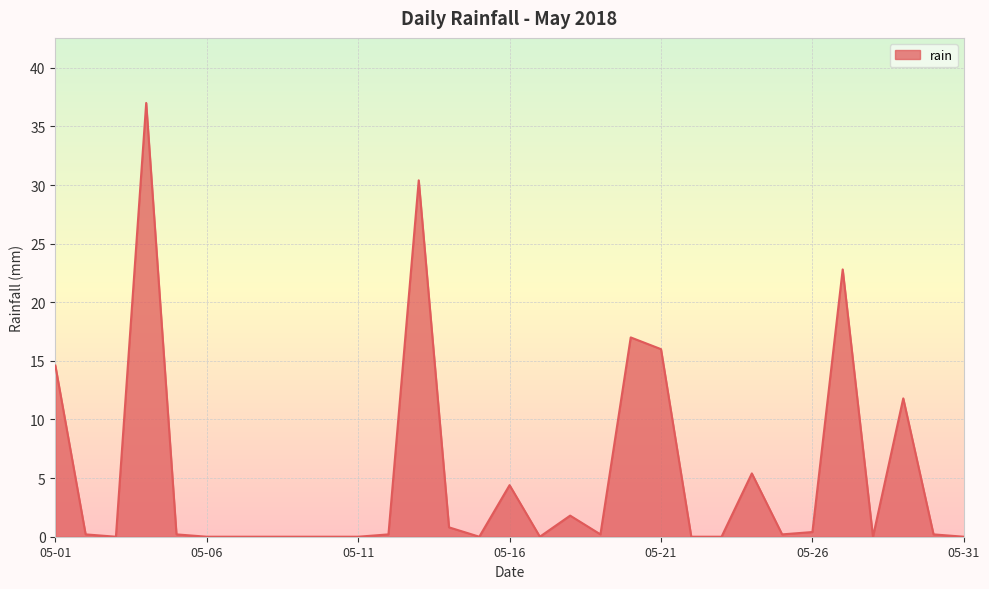

How many categories are shown in the chart?

31